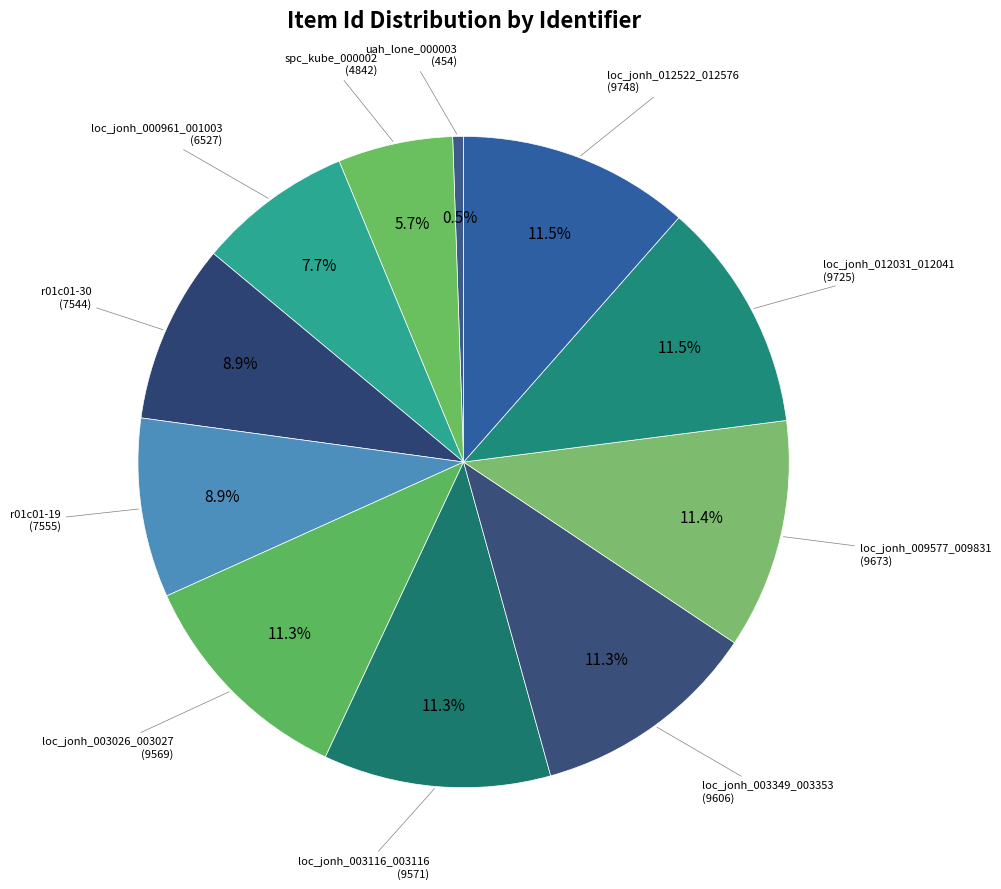

The spc_kube_000002 slice represents 1% of the pie. True or false?

False